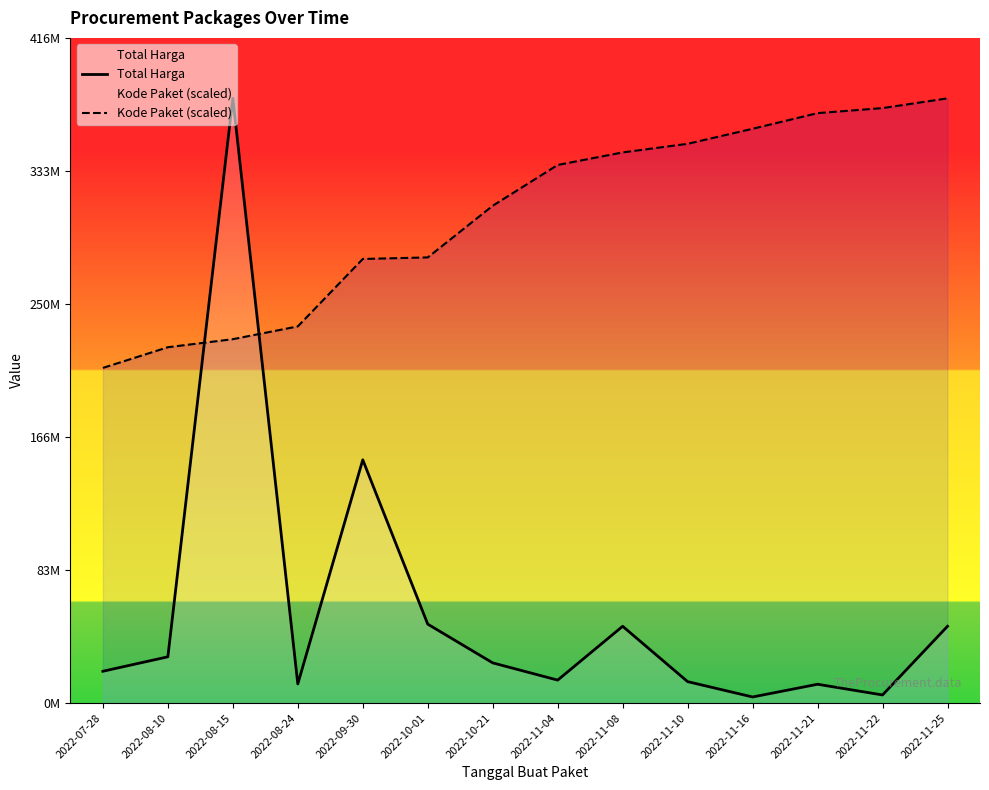

What is the total value across all series at 2022-11-25?

427215000.0